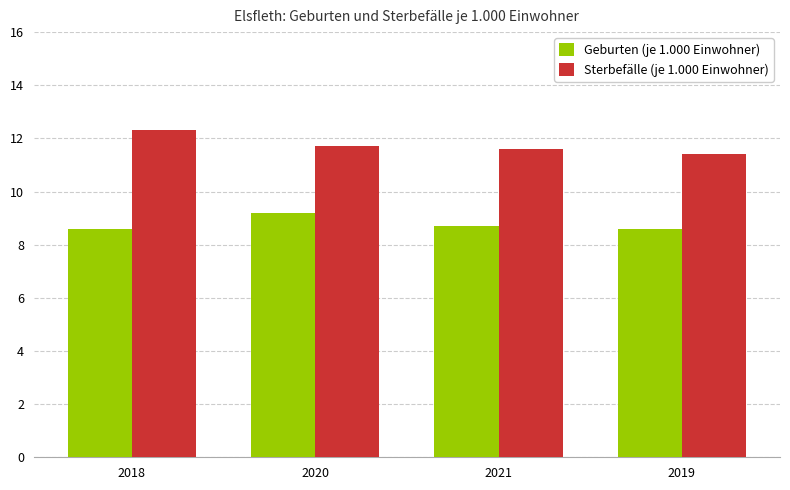

What is the value of the Sterbefälle (je 1.000 Einwohner) bar at the 4th from the left?

11.4